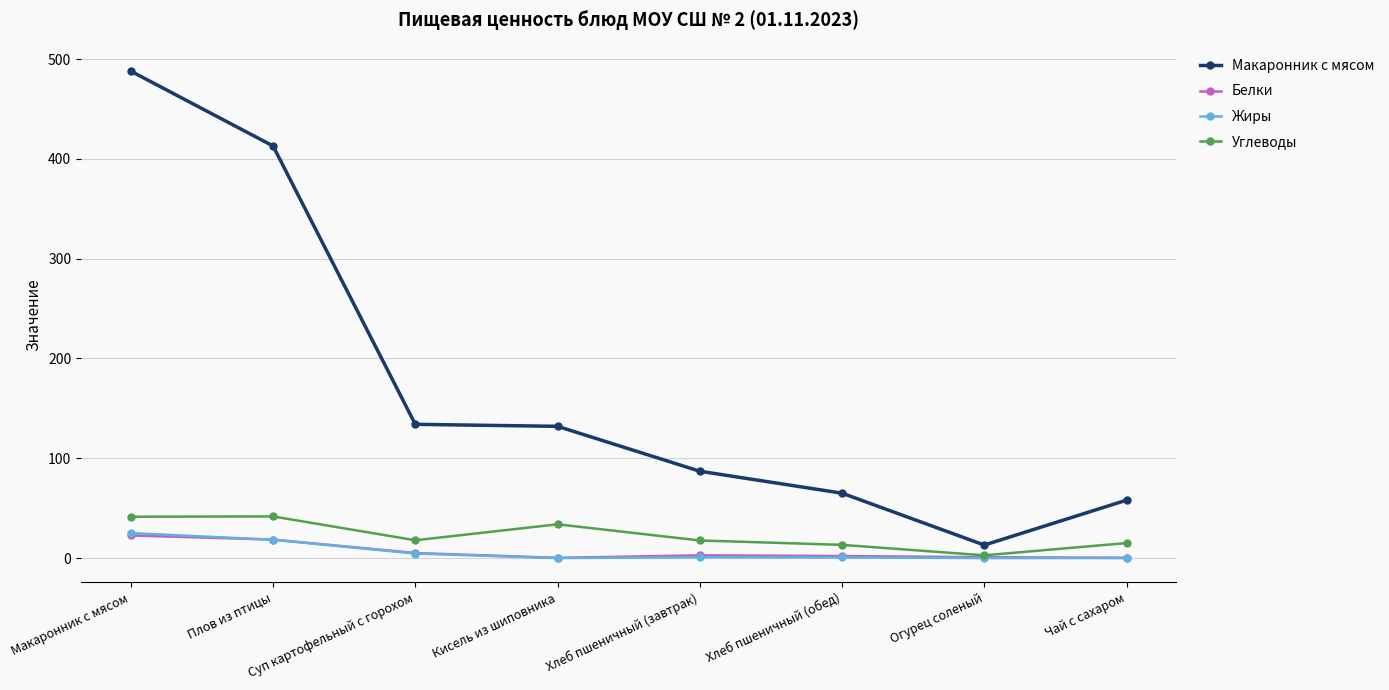

What is the difference between the second highest and second lowest values in the Белки series?

18.3